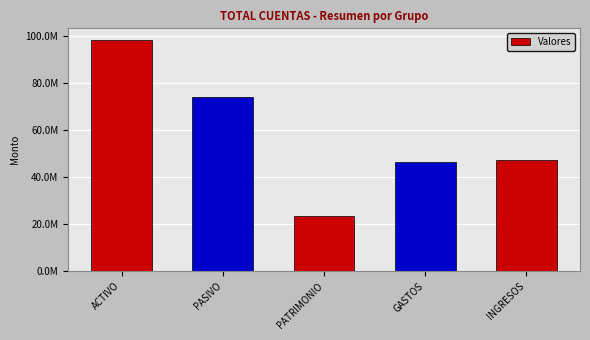

Are the bars horizontal?

No